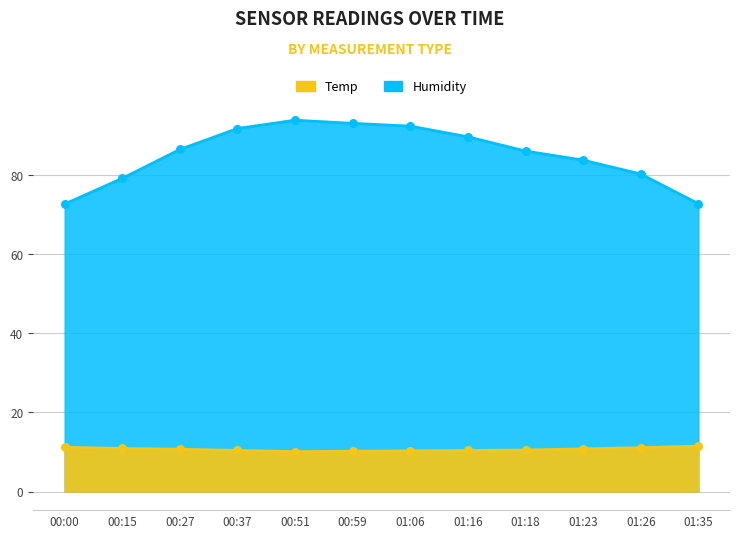

At which category is the sum across all series the highest?

00:51